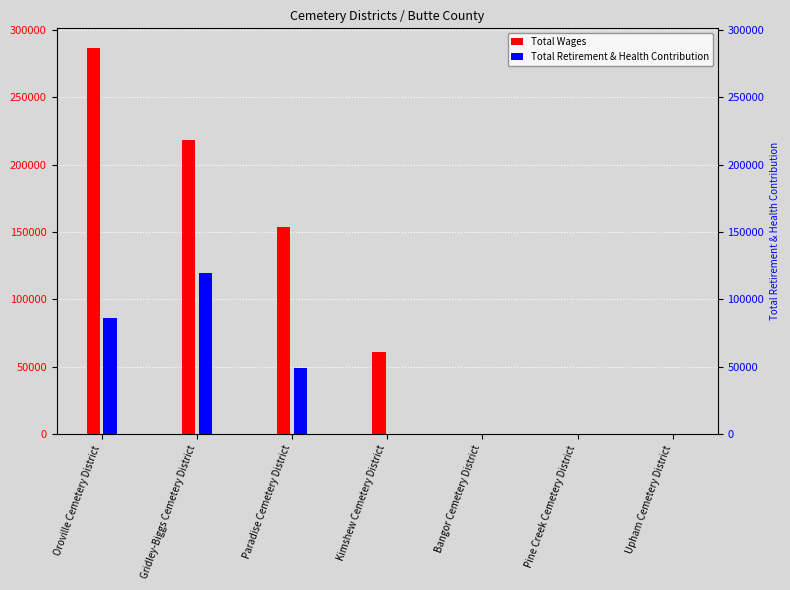

Is the value of Total Wages at Upham Cemetery District greater than the value of Total Retirement & Health Contribution at Upham Cemetery District?

No